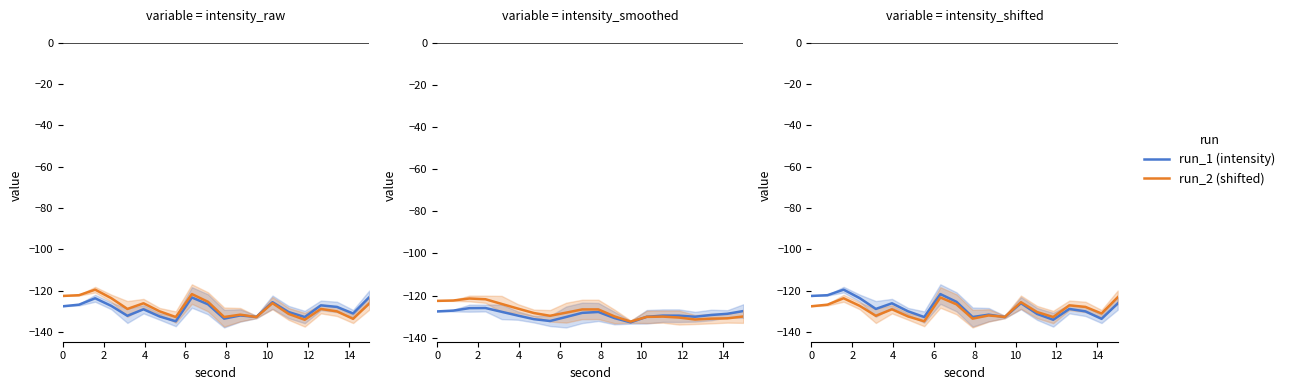

What is the label of the 17th point from the right?

6